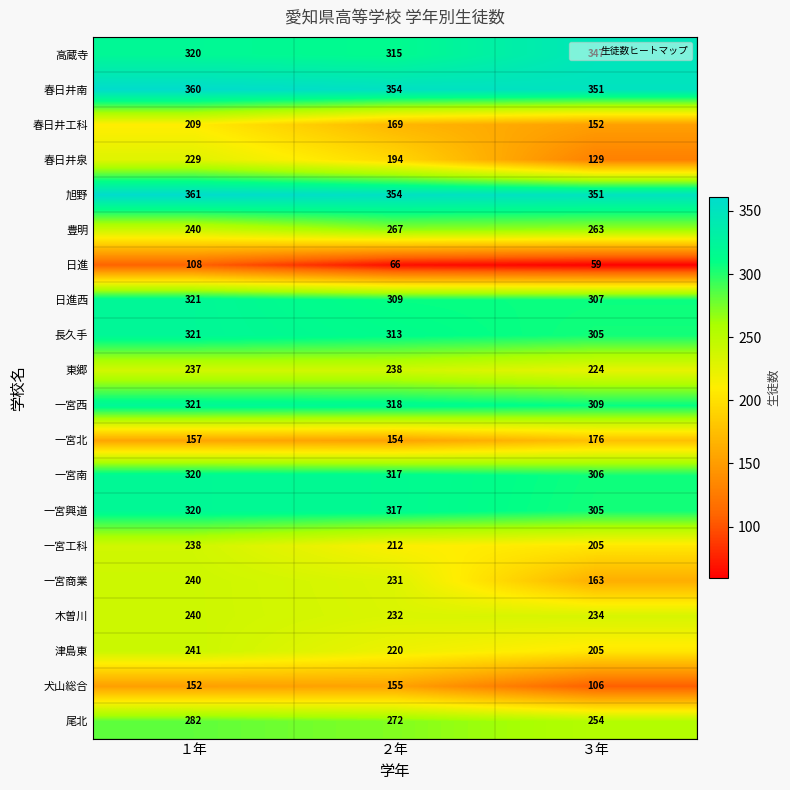

What is the average value of the 尾北 series?

269